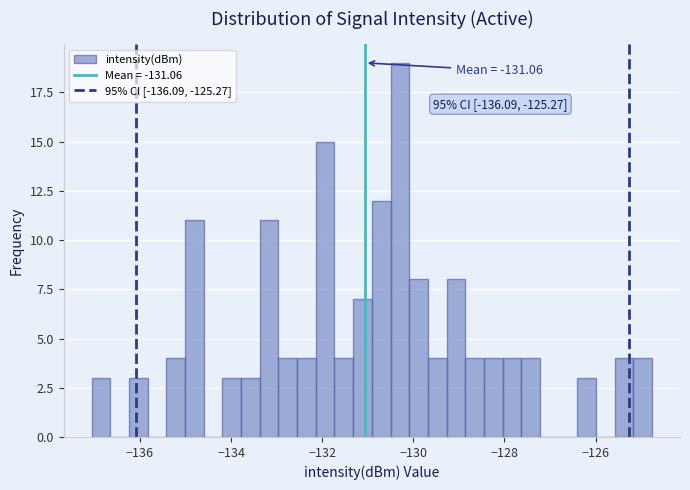

Read against the x-axis, roughly where is the centre of the tallest bar?

-130.2